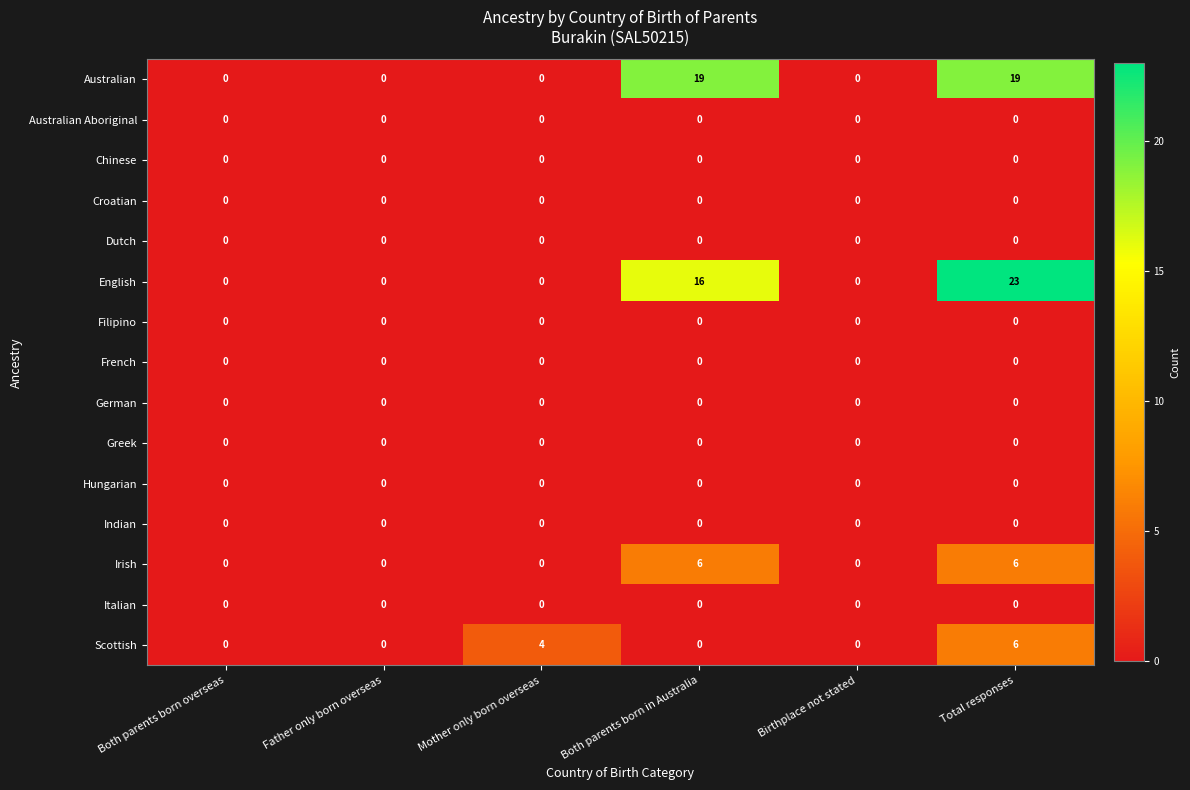

At which category is the sum across all series the highest?

Total responses